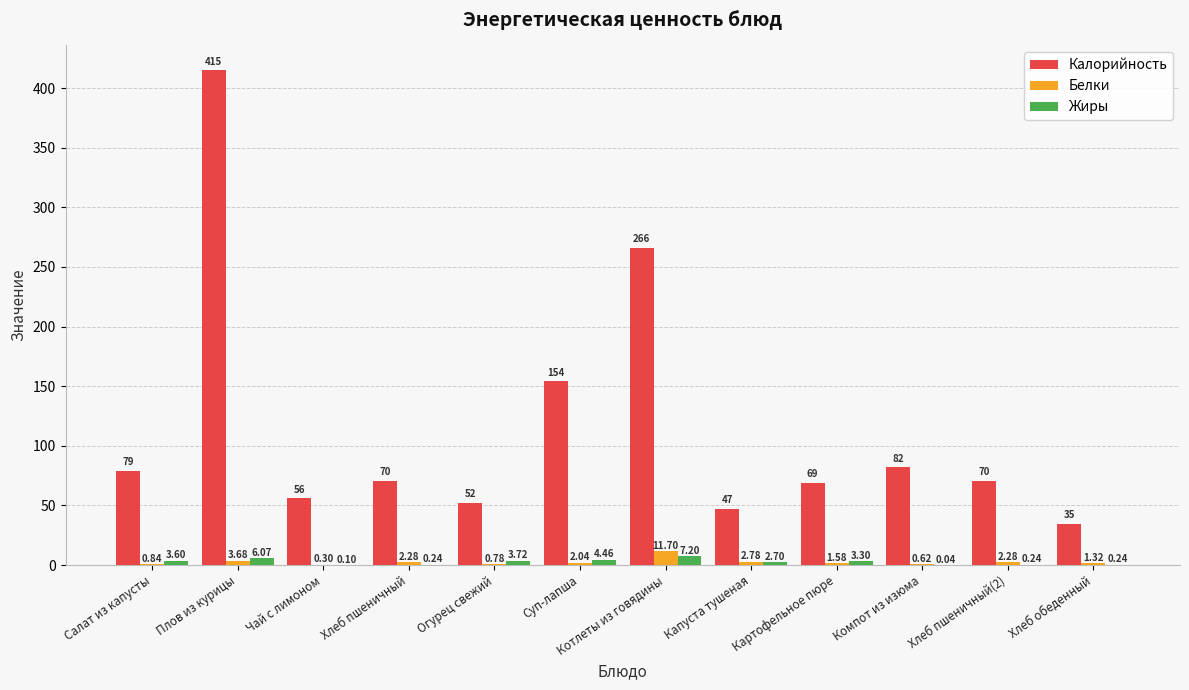

What is the maximum value for Калорийность?

415.0